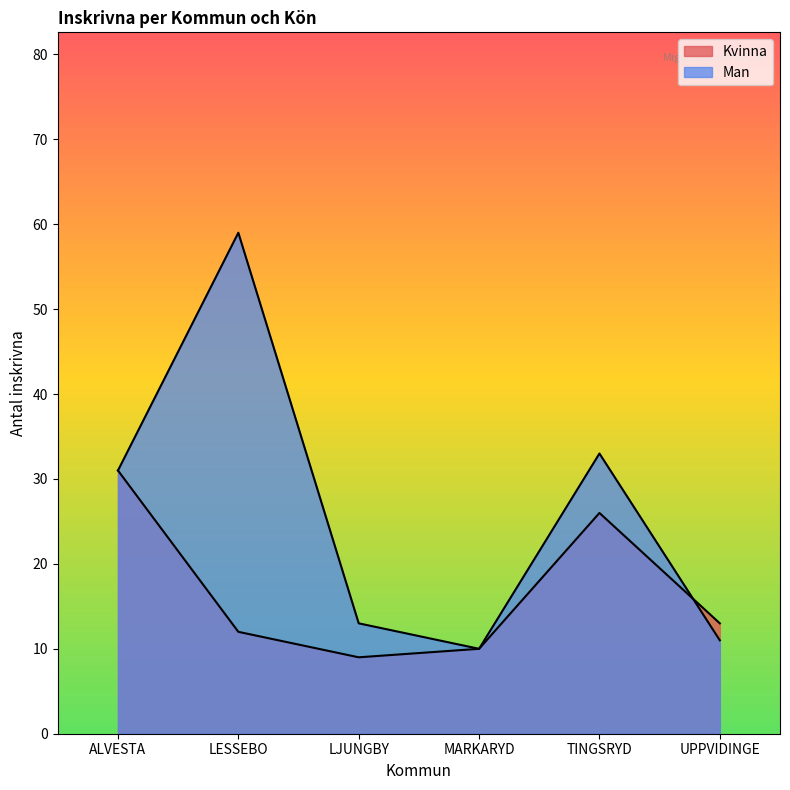

List the labels in order of Kvinna value, largest first.

ALVESTA, TINGSRYD, UPPVIDINGE, LESSEBO, MARKARYD, LJUNGBY